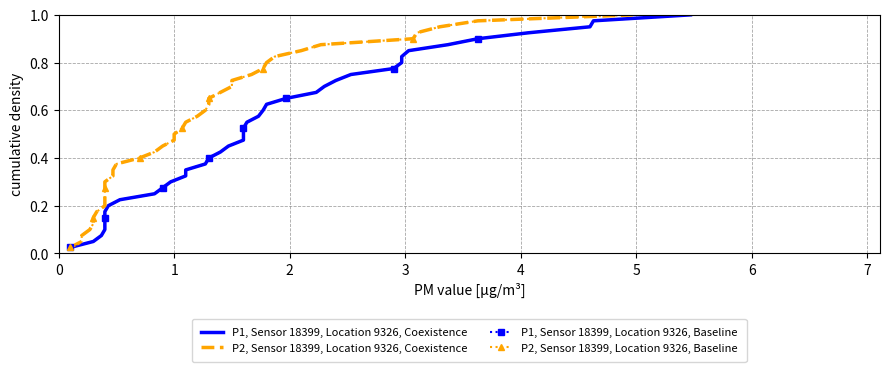

How many lines are shown in the chart?

4